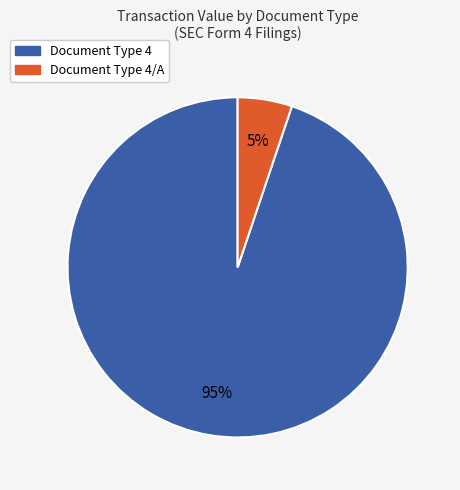

To the nearest percent, what is the difference between the largest and smallest slice percentages?

90%